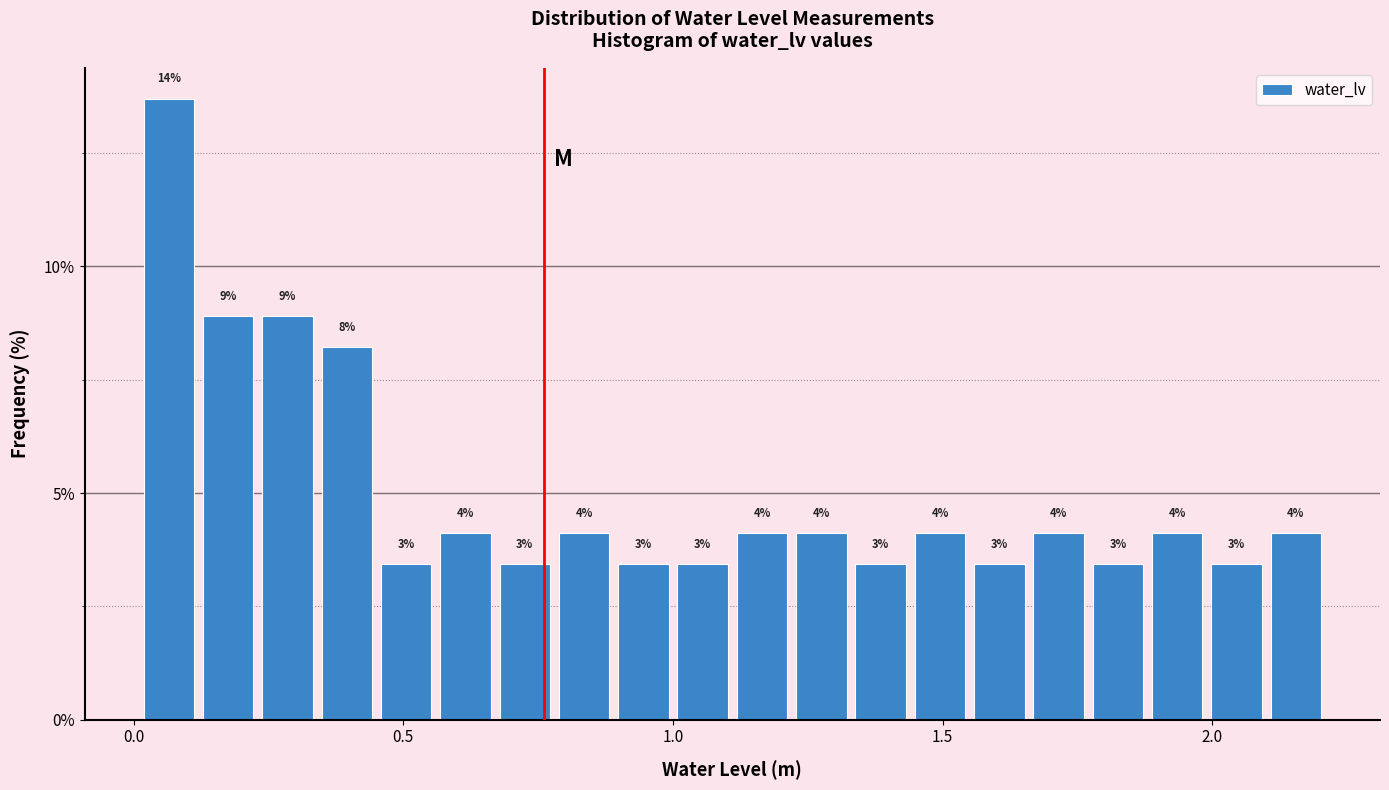

Around what value on the x-axis is the tallest bar? Give the approximate position of its centre, as read against the axis.

0.05